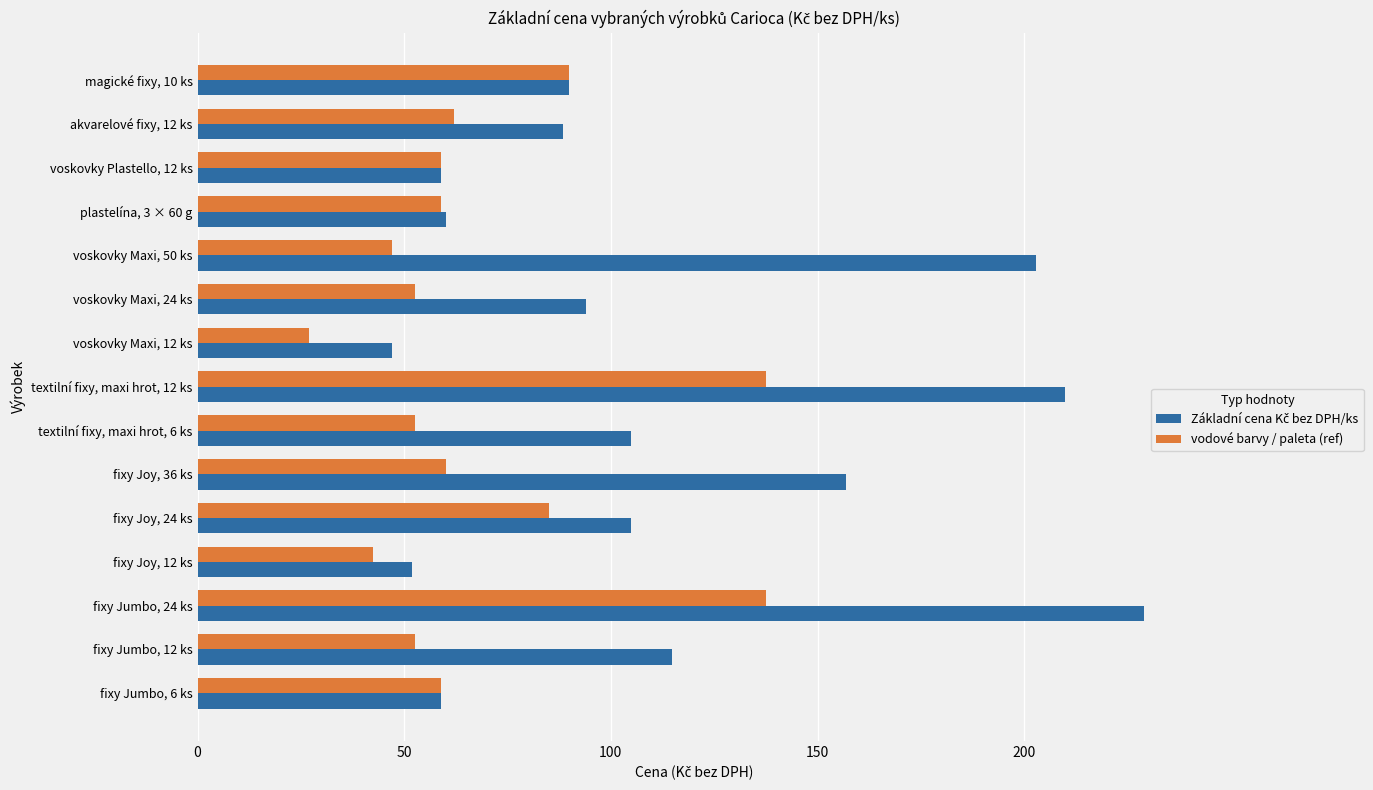

What is the difference between the highest and lowest values at akvarelové fixy, 12 ks?

26.5